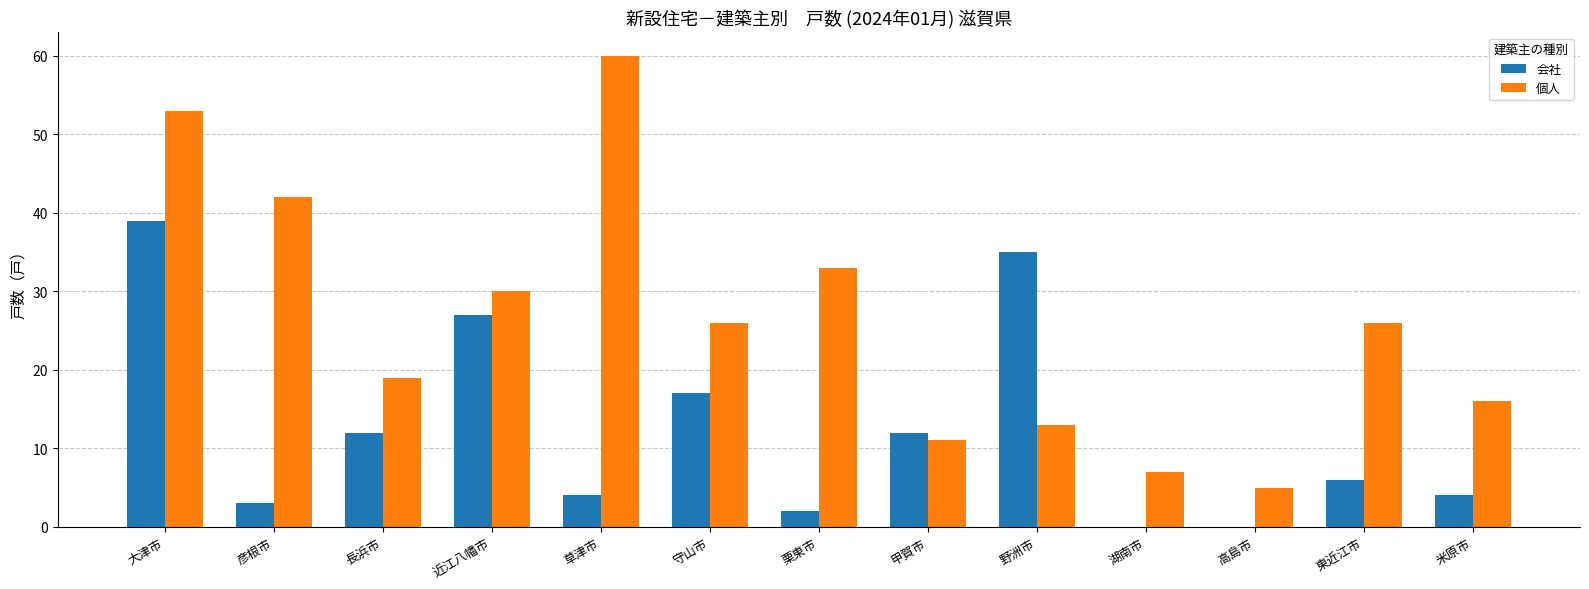

Is the value of 会社 at 守山市 greater than the value of 個人 at 野洲市?

Yes